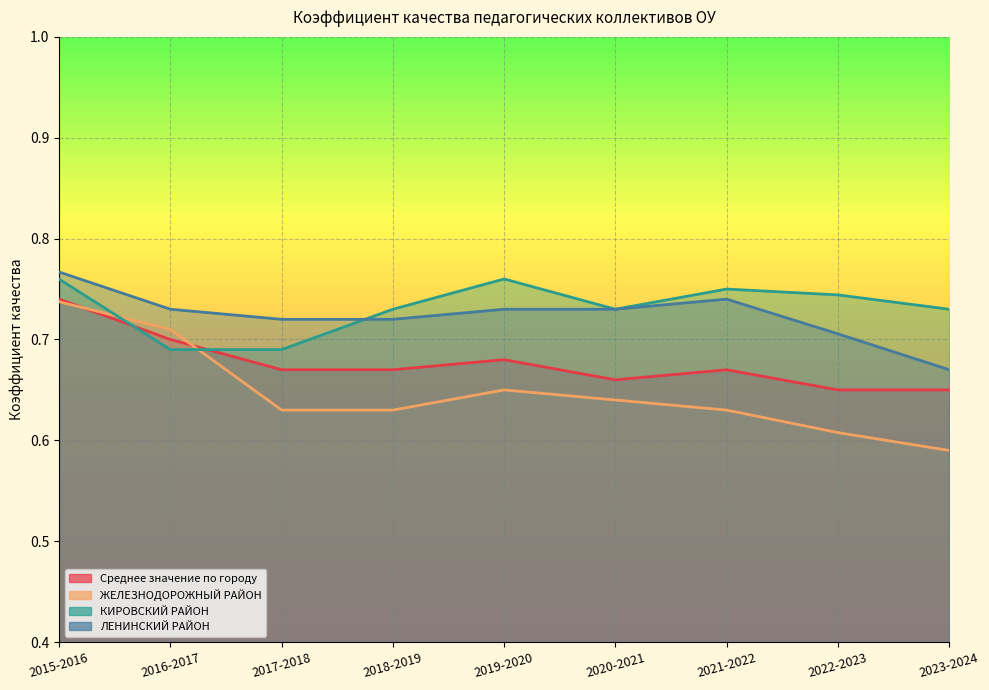

How many lines are shown in the chart?

4